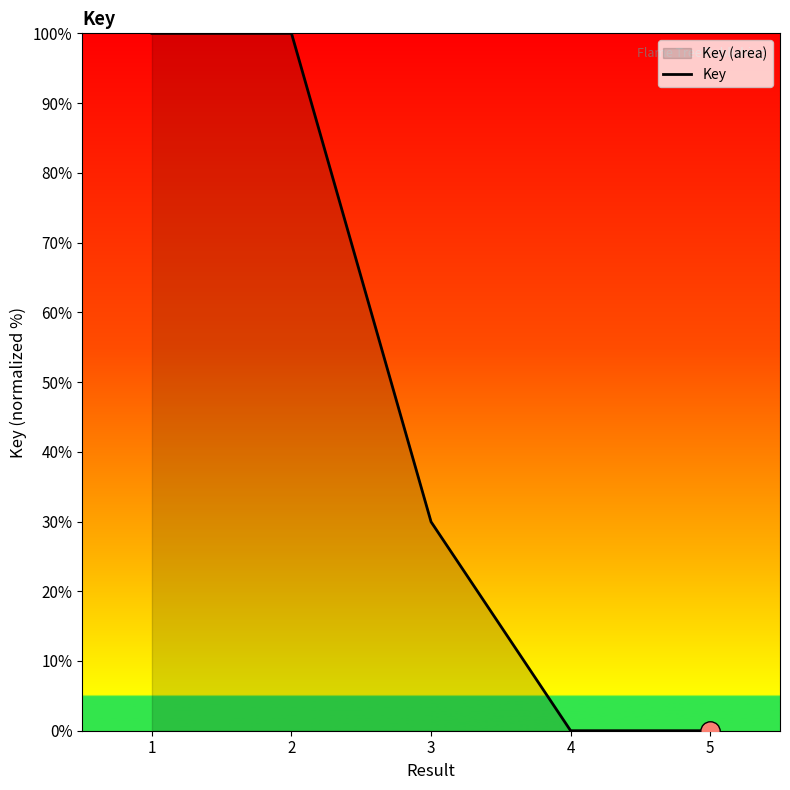

How many values exceed 29?

3